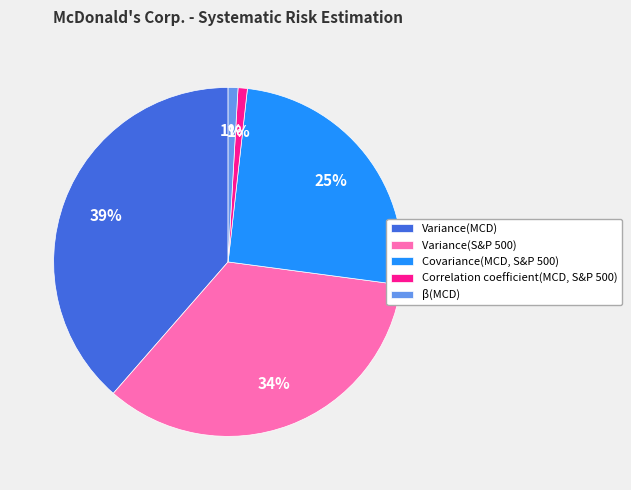

To the nearest percent, what percentage of the pie is Covariance(MCD, S&P 500)?

25%